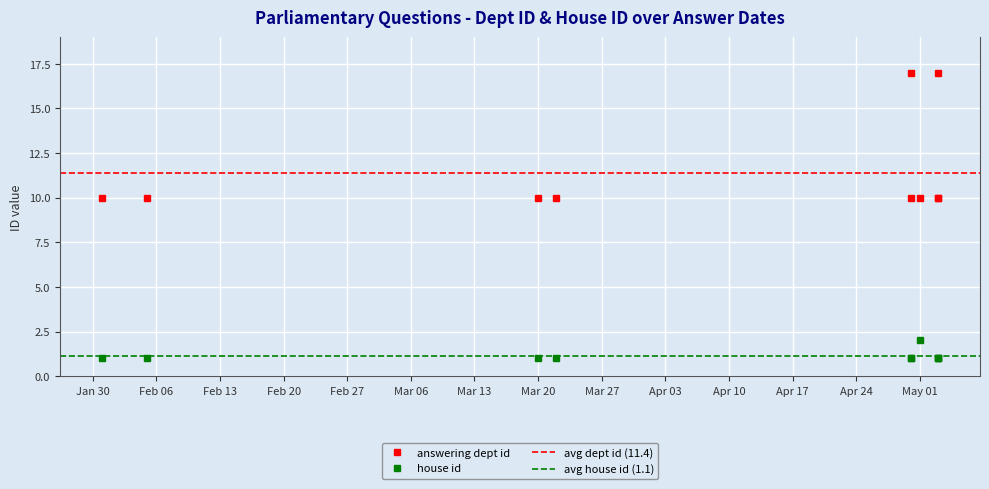

What is the difference between the maximum and minimum values in the house id series?

1